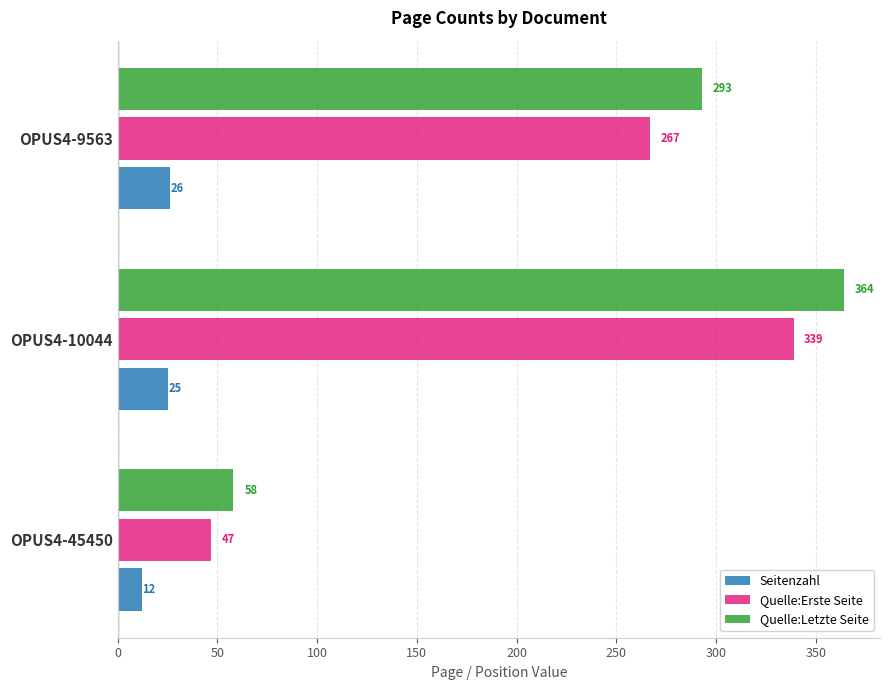

What is the lowest value of the Quelle:Erste Seite series?

47